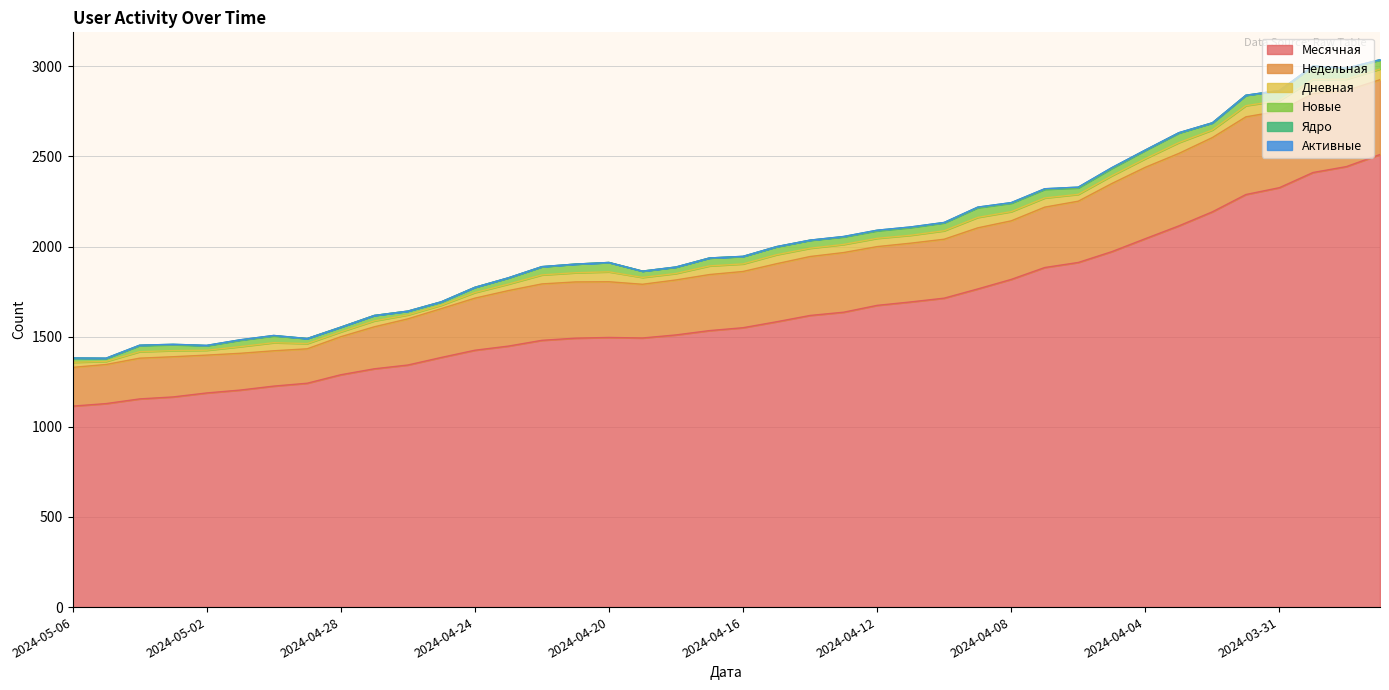

Which series has the widest spread of values?

Месячная